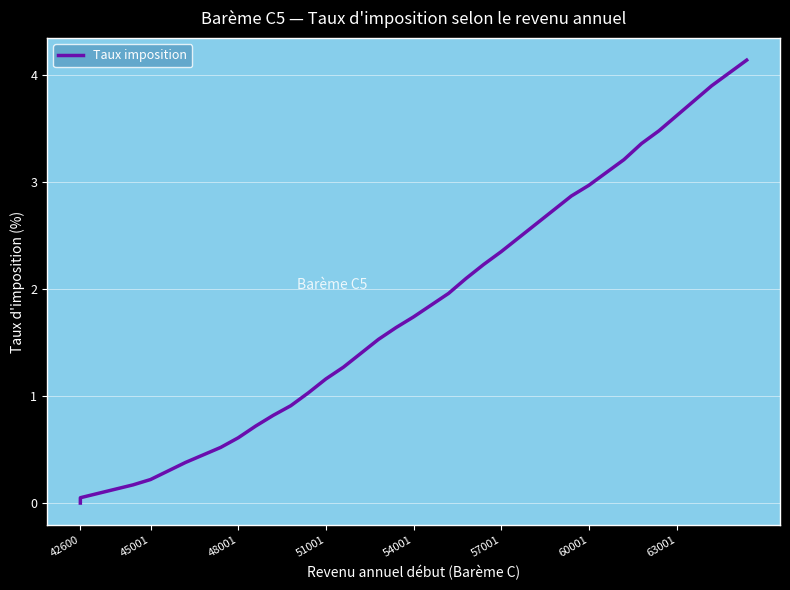

True or false: there are more than 0 points higher than both neighbors.

False